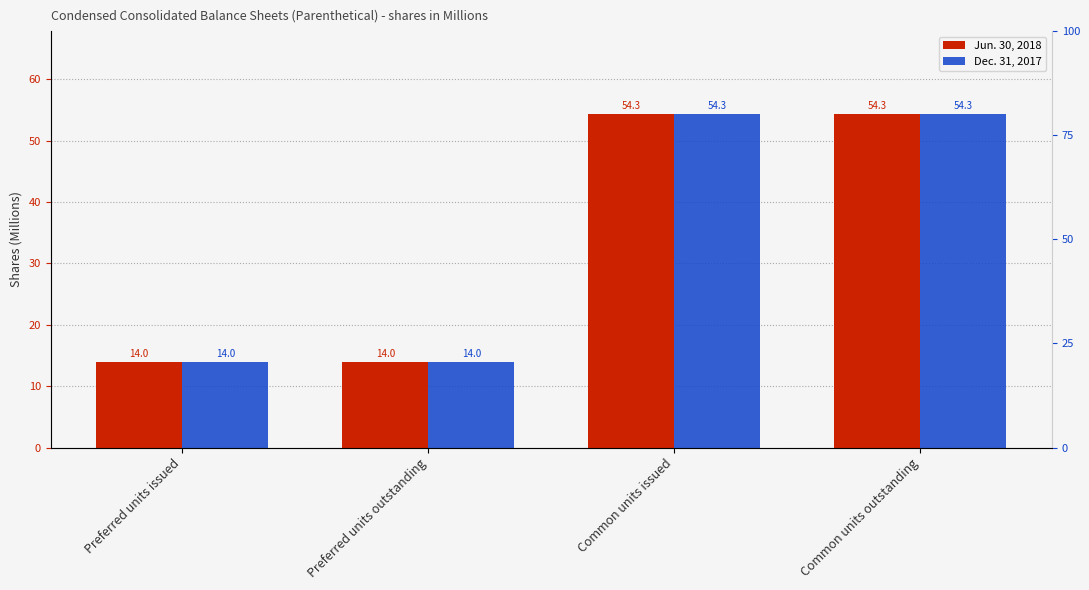

At how many categories does at least one series exceed 41?

2